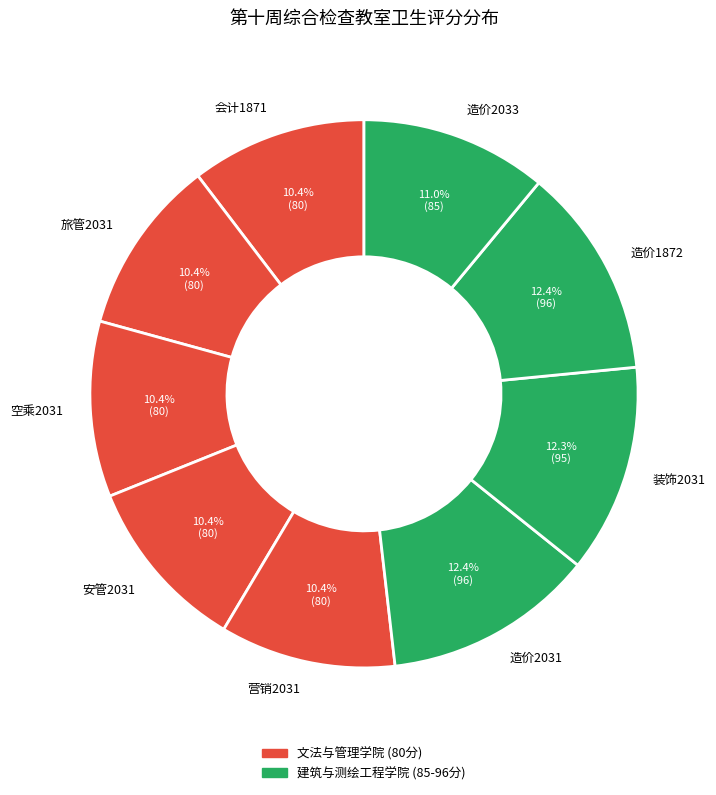

True or false: 造价1872 accounts for 3% of the total.

False